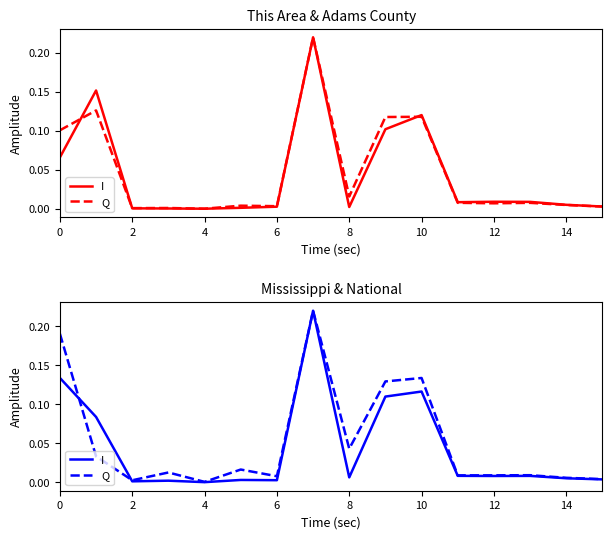

Reading right to left, extract all data points from this chart.

I: 0.0	0.0	0.0	0.0	0.0	0.1	0.1	0.0	0.2	0.0	0.0	0.0	0.0	0.0	0.1	0.1
Q: 0.0	0.0	0.0	0.0	0.0	0.1	0.1	0.0	0.2	0.0	0.0	0.0	0.0	0.0	0.0	0.2